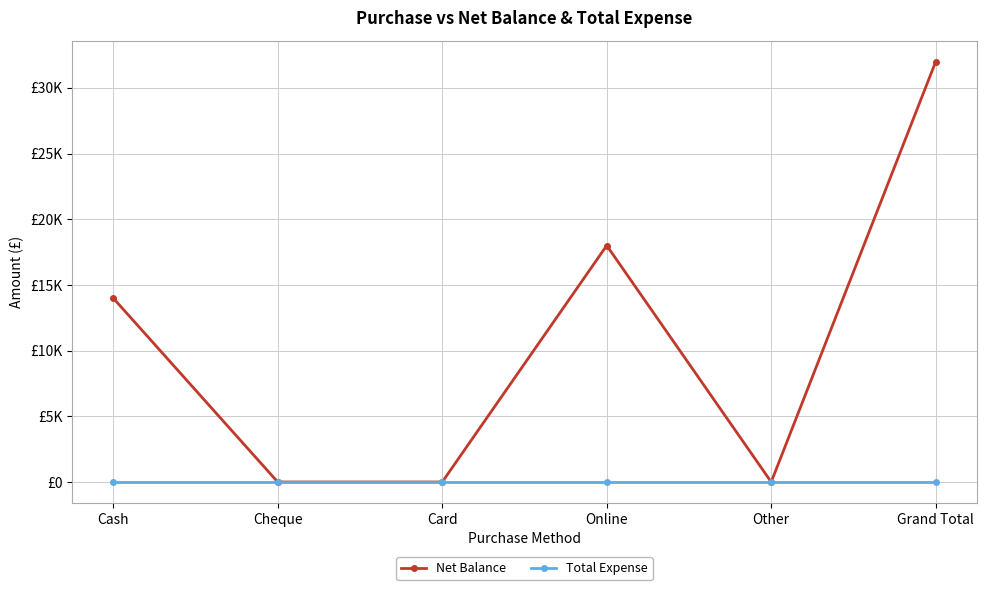

At how many categories does at least one series exceed 14371?

2